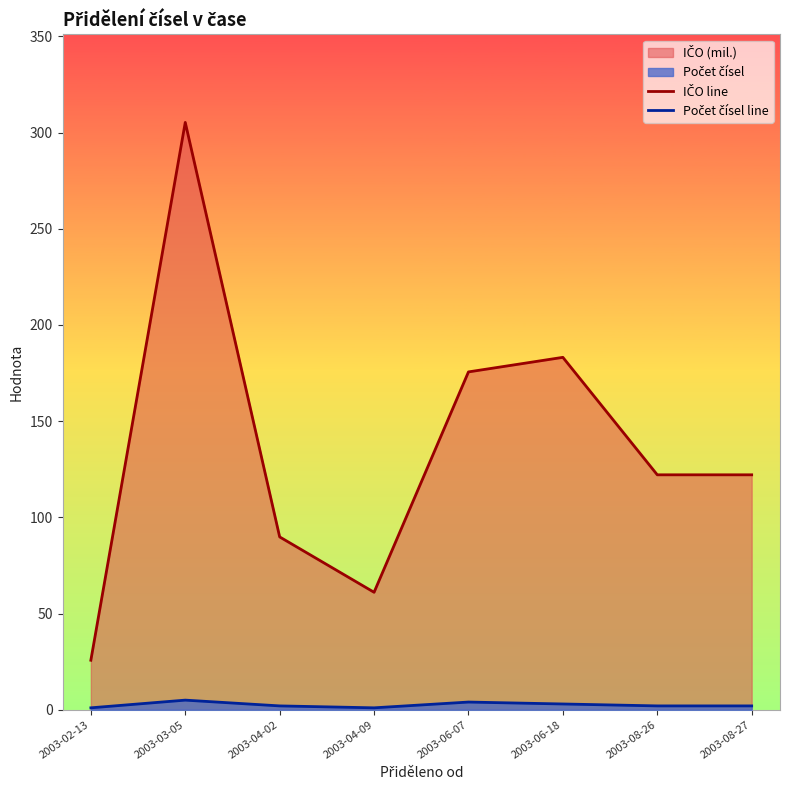

At 2003-08-27, list the series in order from largest to smallest.

IČO line, Počet čísel line